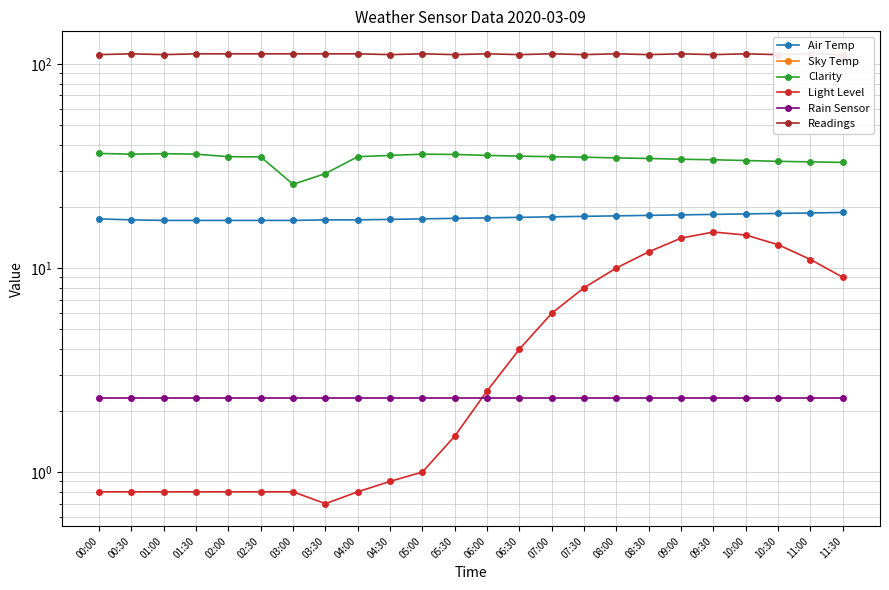

Which series changed the most between 05:00 and 08:30?

Light Level